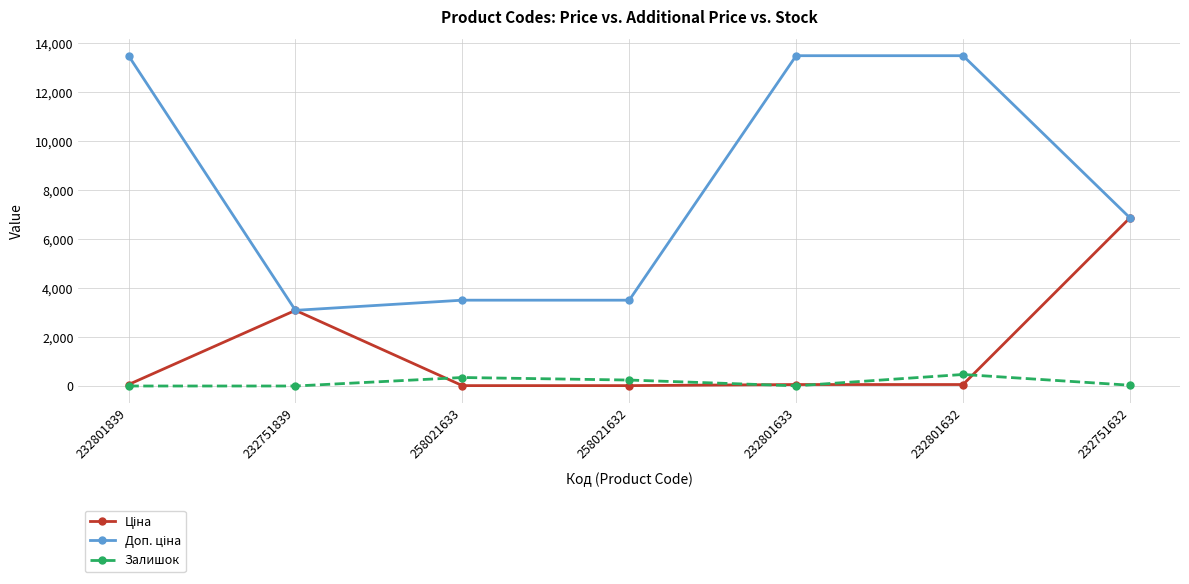

True or false: Залишок has more than 2 interior local peaks.

False